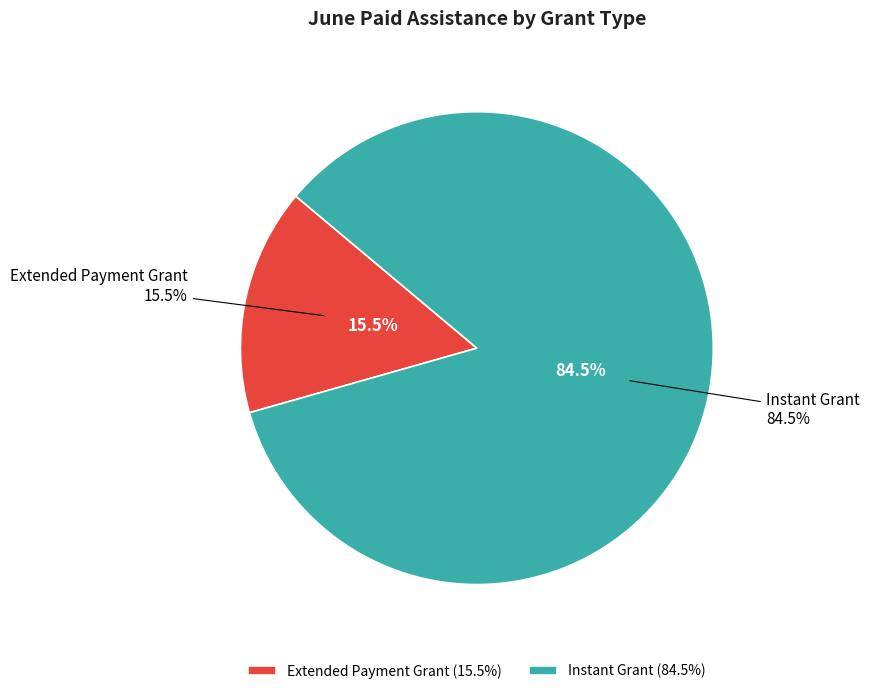

Which slice is the largest?

Instant Grant